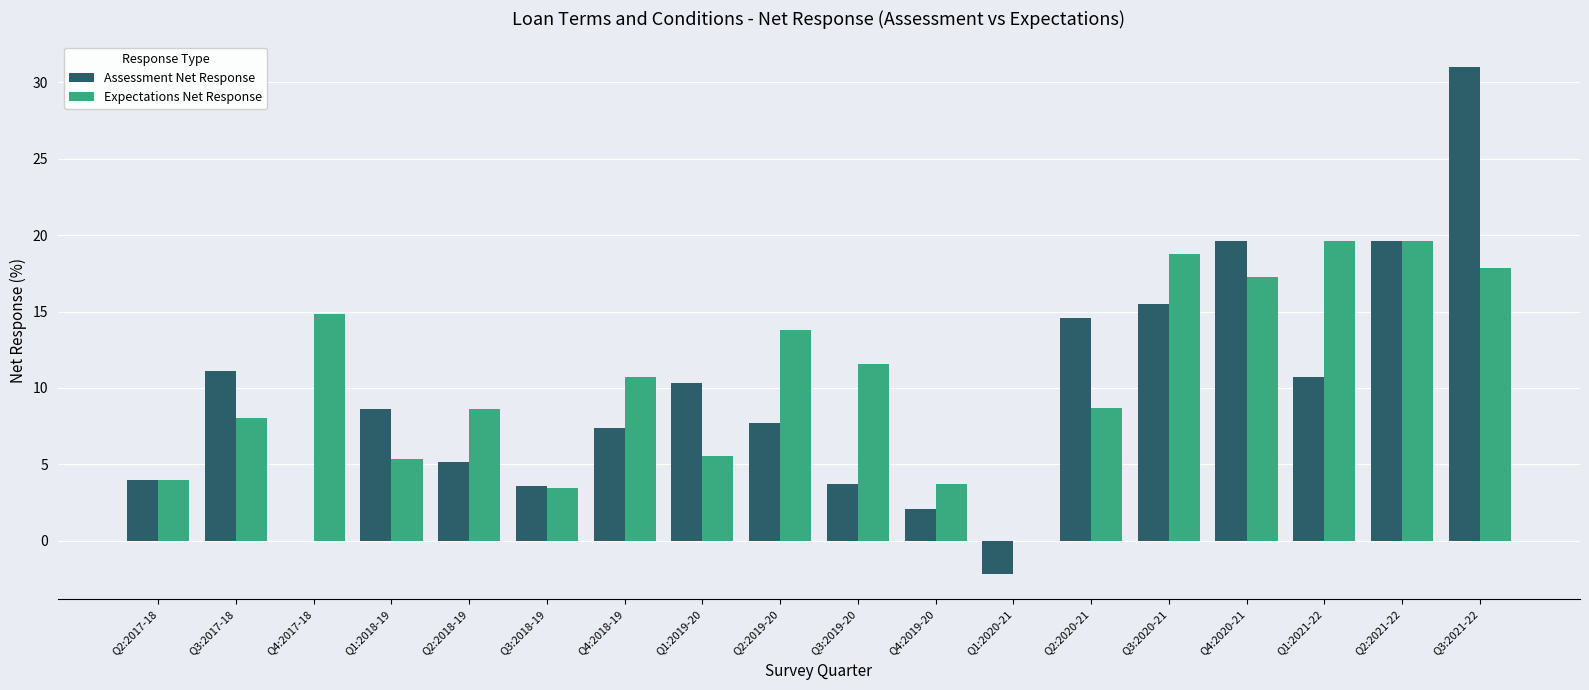

What is the sum of all Expectations Net Response values?

191.4